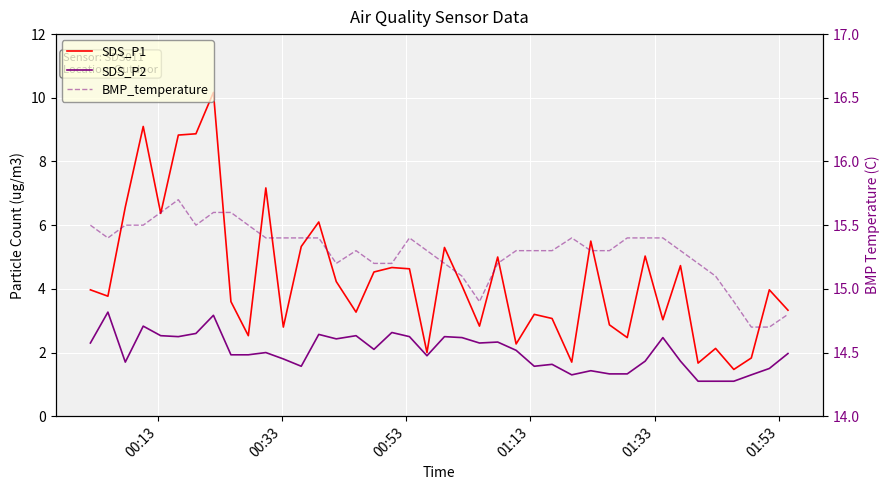

True or false: SDS_P1 and SDS_P2 intersect in this chart.

False